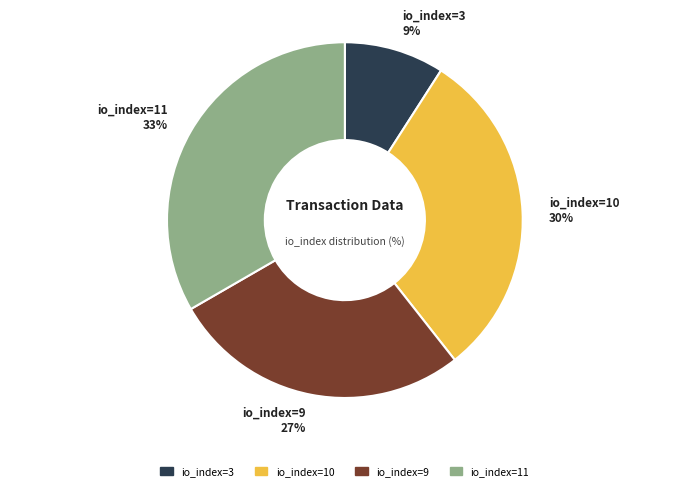

To the nearest percent, what percentage of the pie is io_index=3?

9%